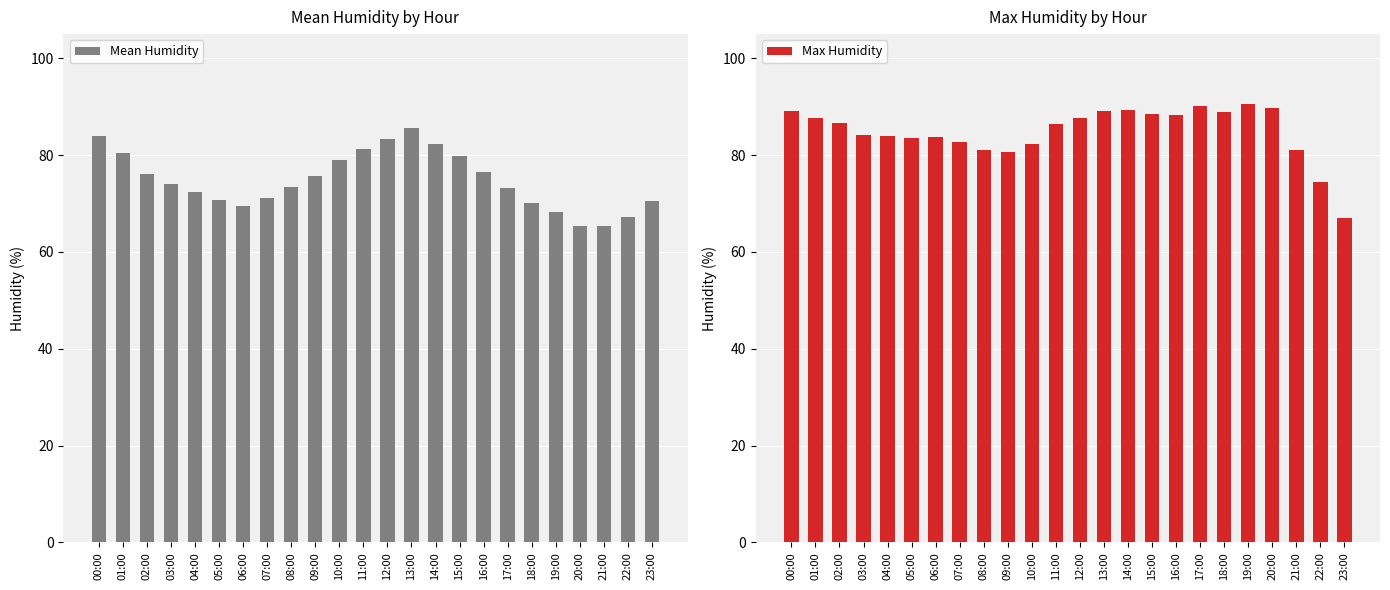

Which series has the largest range (max minus min)?

Max Humidity